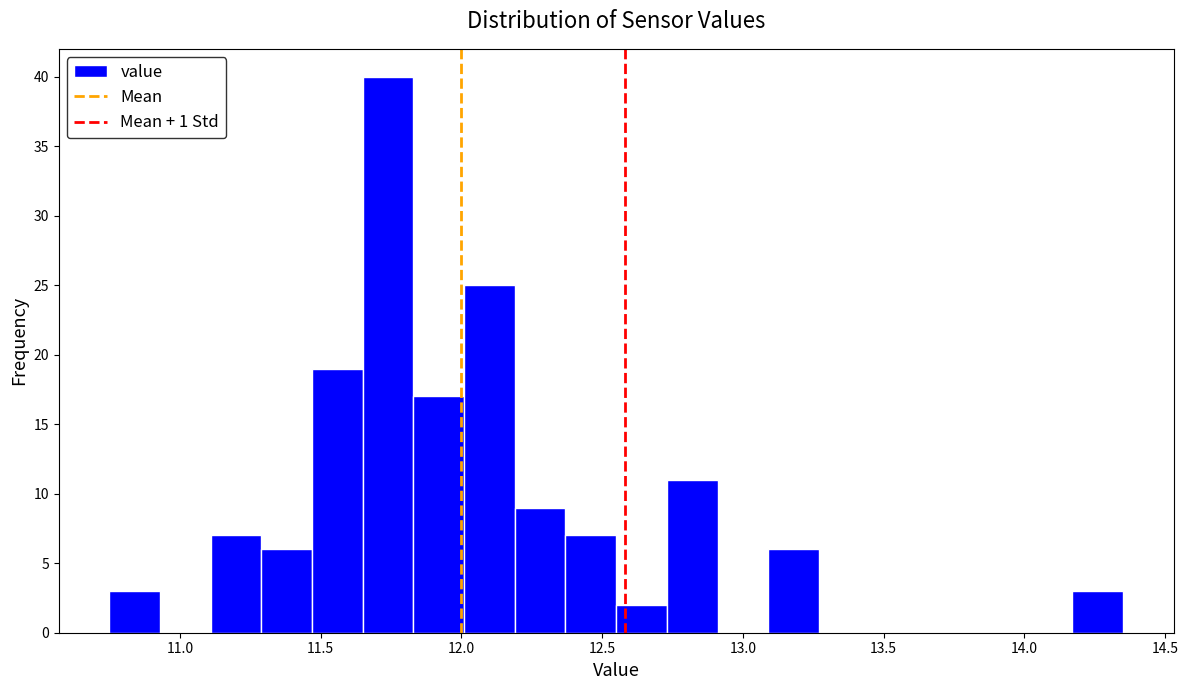

Around what value on the x-axis is the tallest bar? Give the approximate position of its centre, as read against the axis.

11.75